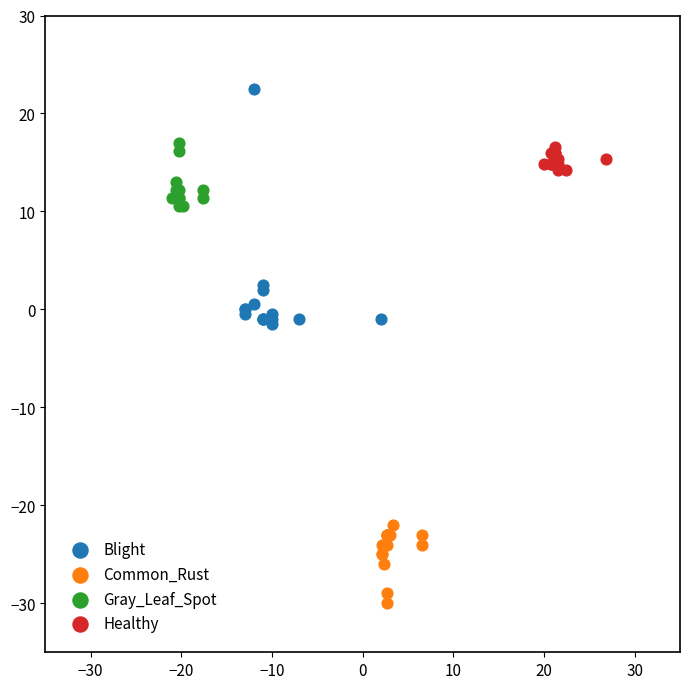

What are all the series names shown in the legend?

Blight, Common_Rust, Gray_Leaf_Spot, Healthy